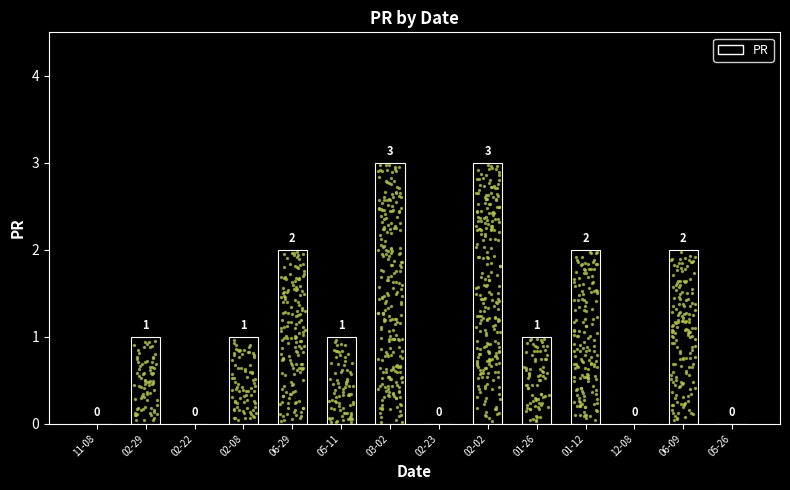

What is the change in value from 06-29 to 05-26?

-2